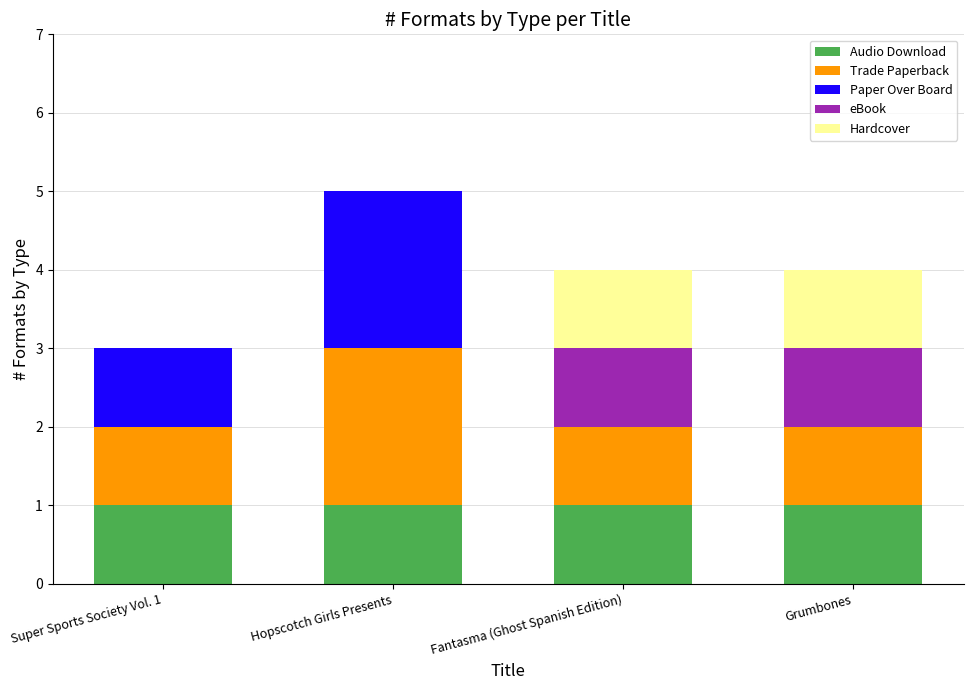

Reading left to right, transcribe the values for Audio Download.

Super Sports Society Vol. 1=1	Hopscotch Girls Presents=1	Fantasma (Ghost Spanish Edition)=1	Grumbones=1